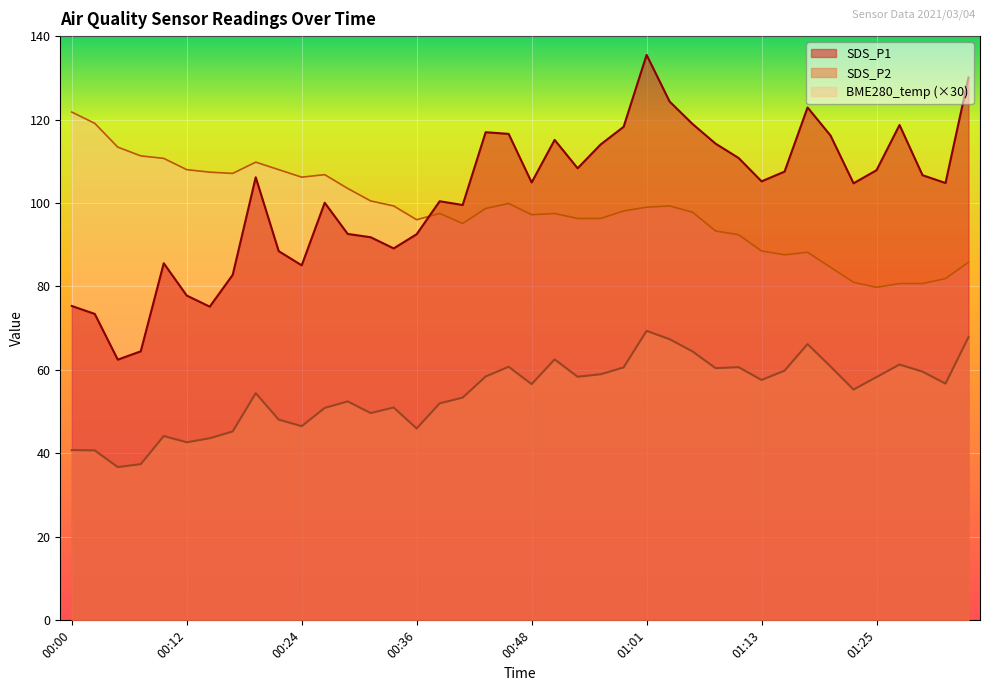

What are all the series names shown in the legend?

SDS_P1, SDS_P2, BME280_temp (×30)